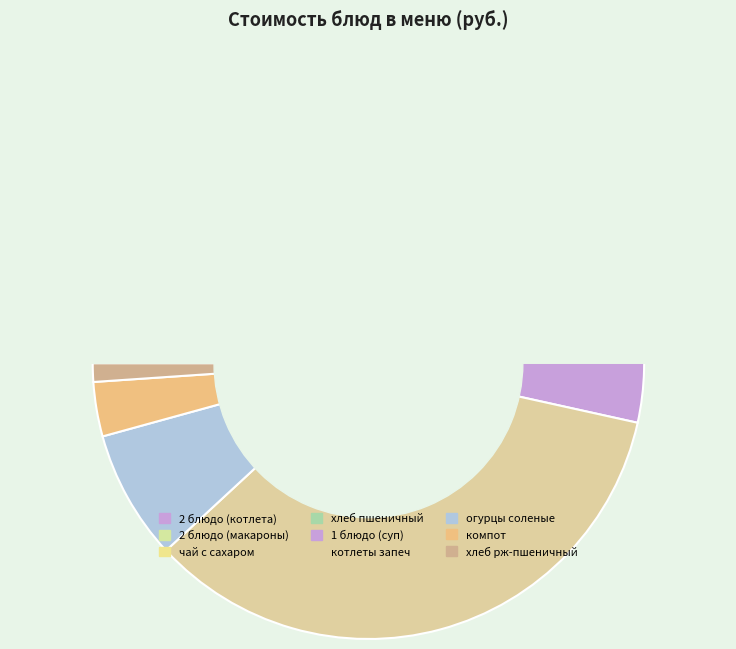

Combined, what portion of the pie is огурцы соленые and 2 блюдо (макароны)?

13.4%